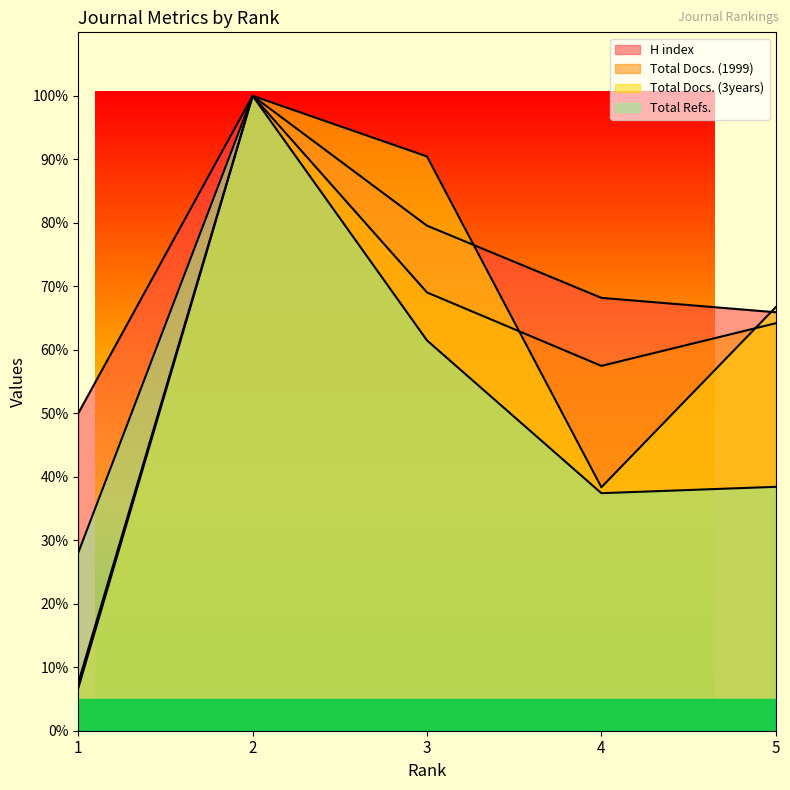

The H index series shows 79.5 at 3. True or false?

True